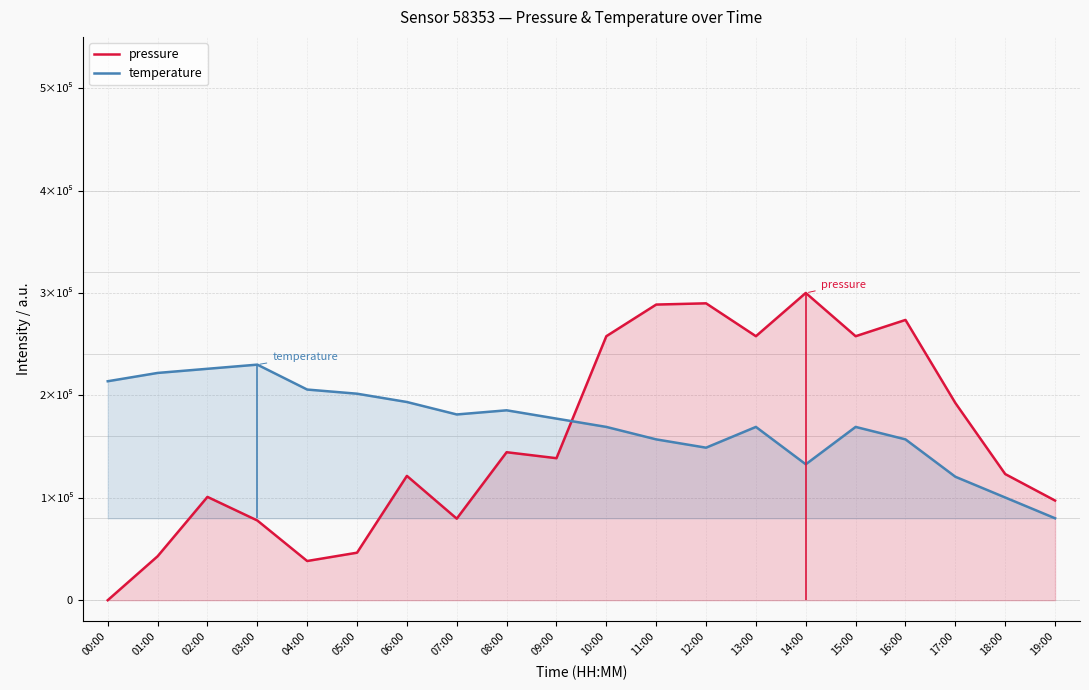

True or false: temperature and pressure intersect in this chart.

True